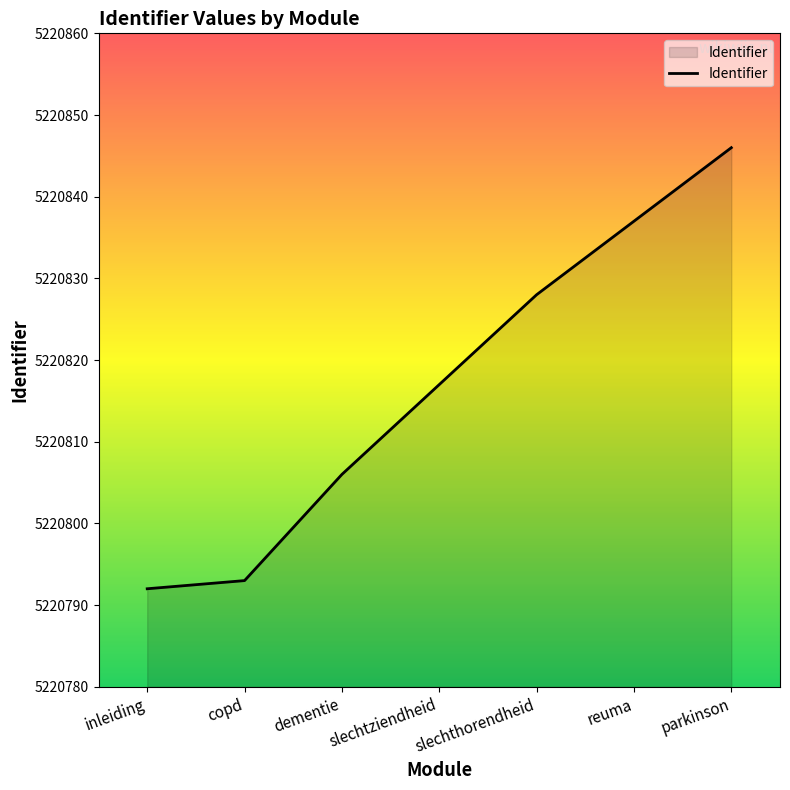

True or false: the data shows 8548504 at slechtziendheid.

False